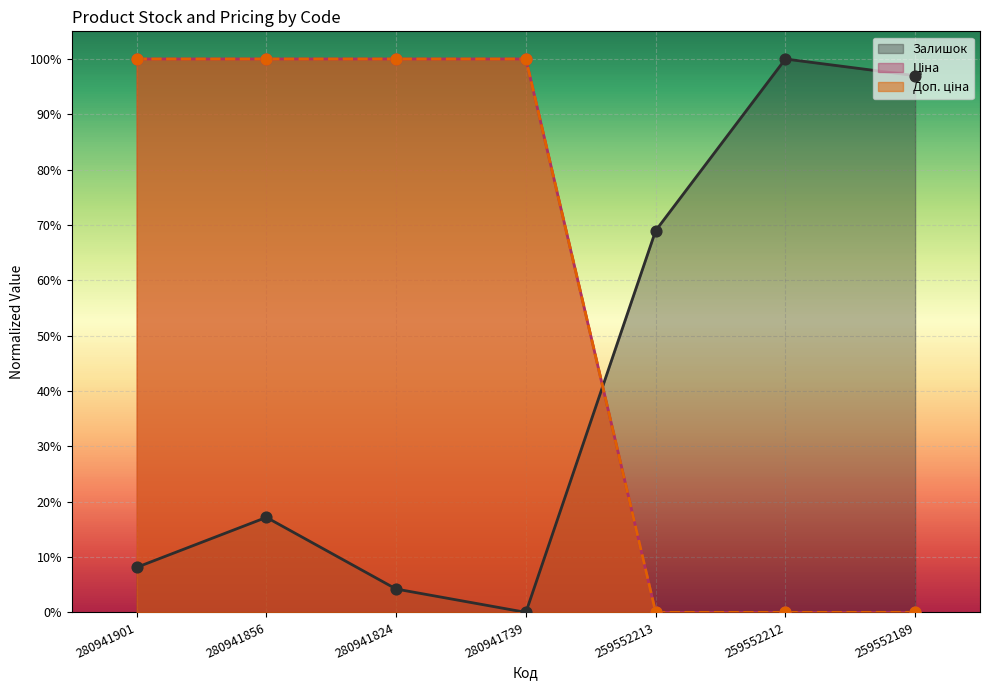

What are all the series names shown in the legend?

Залишок, Ціна, Доп. ціна